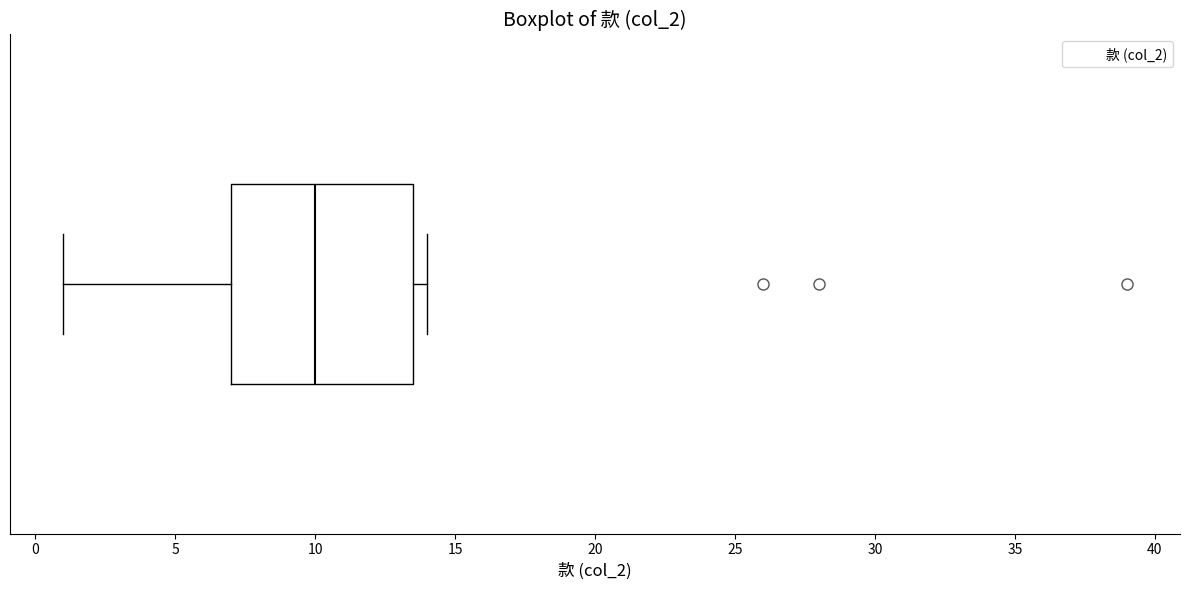

Read this box plot against the x-axis: the position of the median line, the range covered by the box, and the ends of both whiskers. The values are not printed on the chart, so give them approximately, as read against the axis.

median 10.0, box 7.0 to 13.5, whiskers 1.0 to 14.0